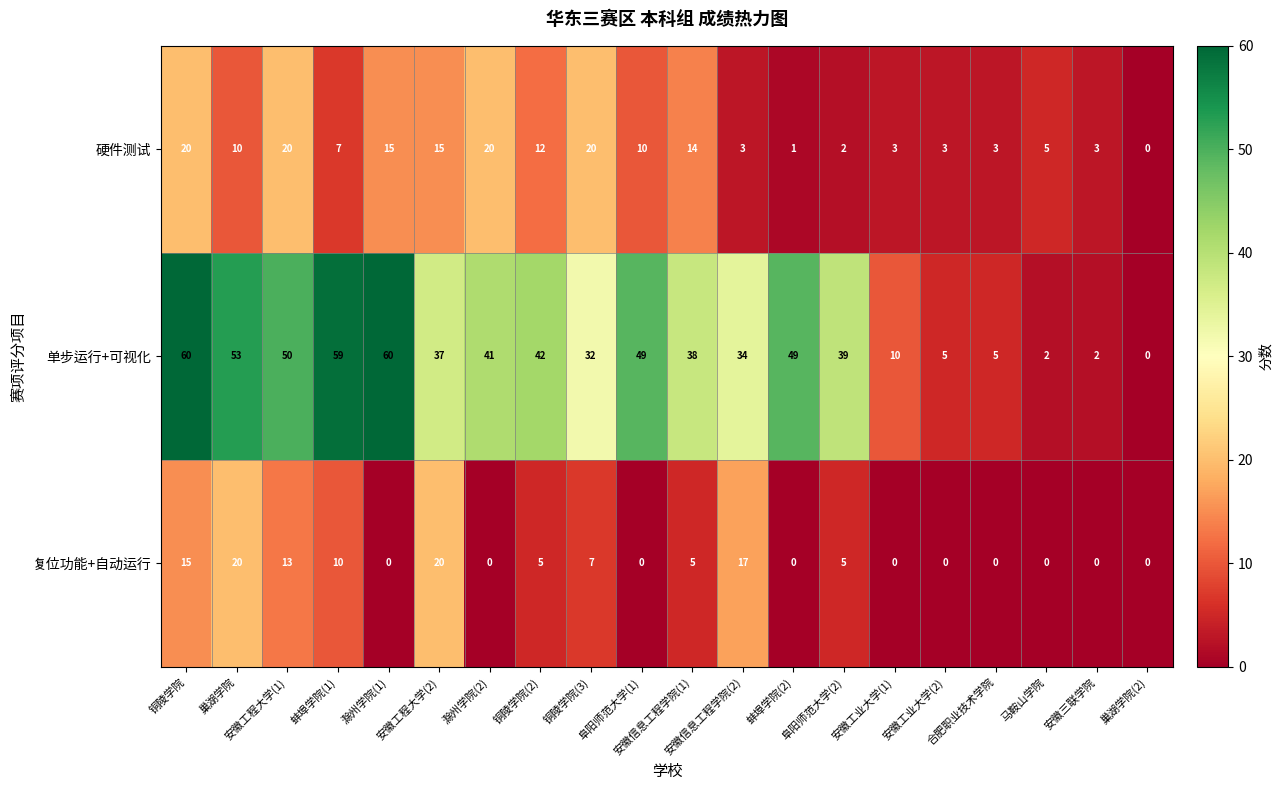

What is the greatest value displayed?

60